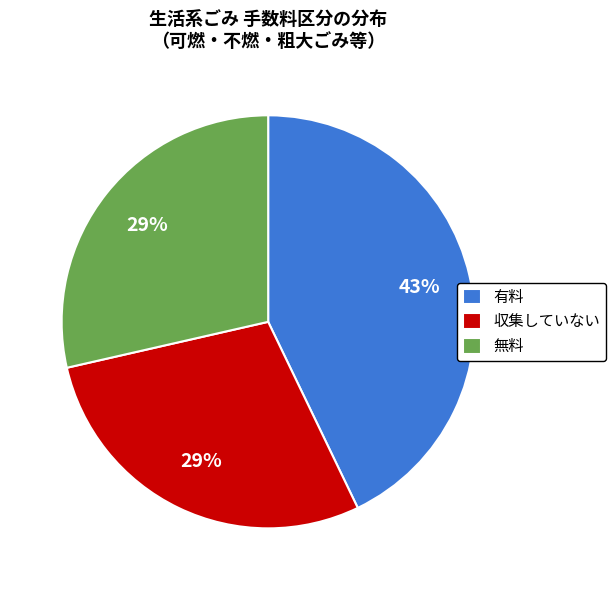

How many slices are in this pie chart?

3